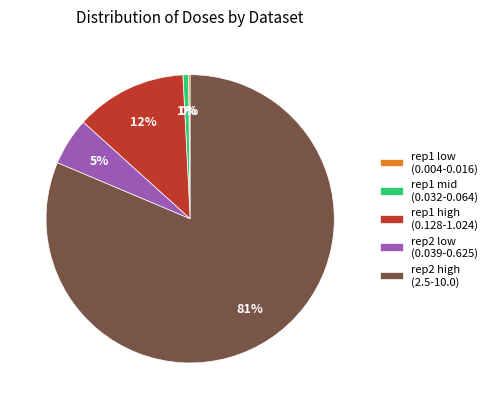

Approximately how many times larger is the value at rep2 low (0.039-0.625) compared to rep1 high (0.128-1.024)?

0.4